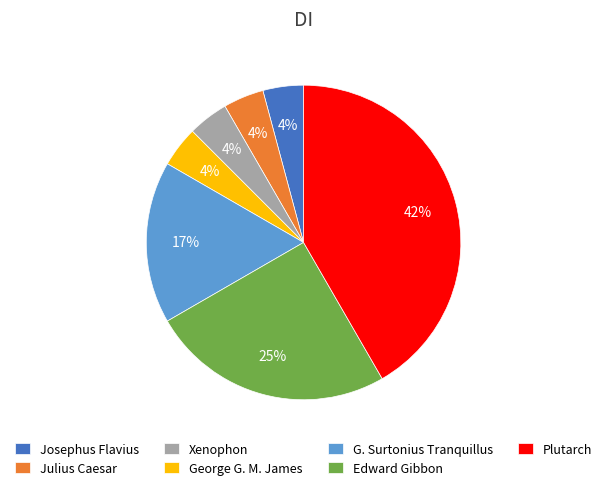

How many segments does this pie chart have?

7